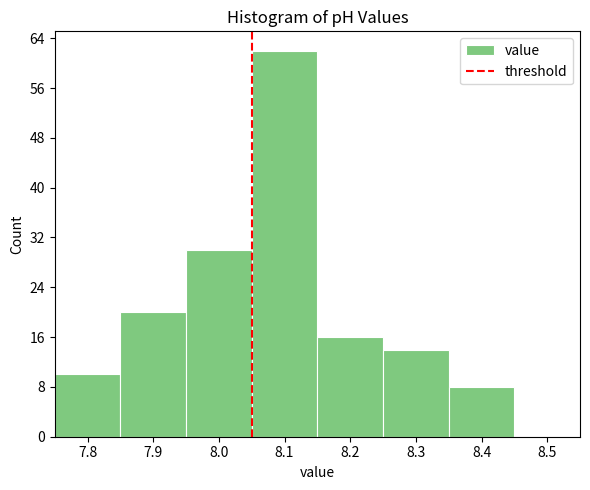

Reading left to right, list every bar in this chart as the range it spans on the x-axis followed by its height. The values are not printed on the chart, so give them approximately, as read against the axis.

7.75 to 7.85: 10
7.85 to 7.95: 20
7.95 to 8.05: 30
8.05 to 8.15: 62
8.15 to 8.25: 16
8.25 to 8.35: 14
8.35 to 8.45: 8
8.45 to 8.55: 0